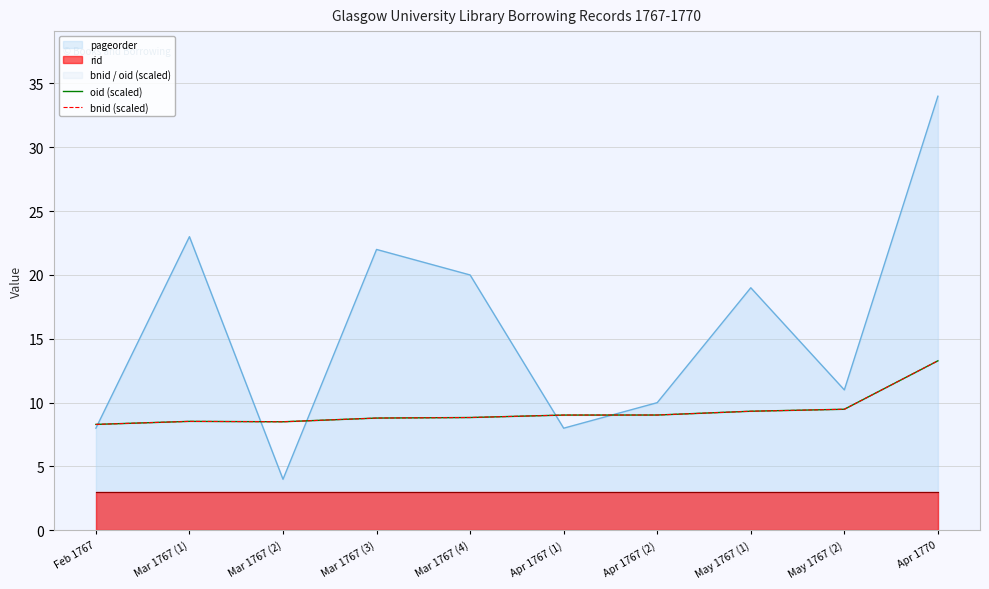

Which has a higher value, Mar 1767 (3) or Apr 1767 (2)?

Apr 1767 (2)